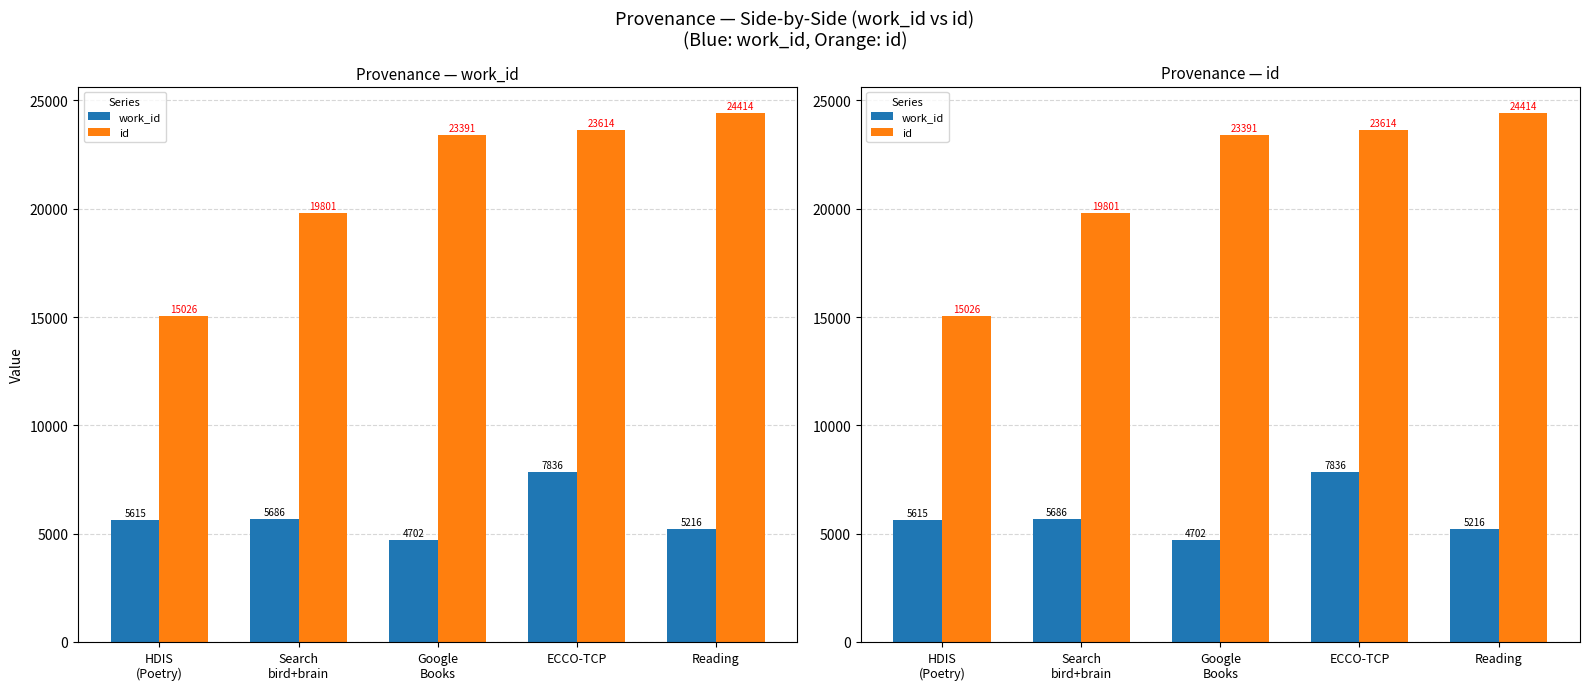

Reading left to right, list all the values displayed in this chart.

work_id: 5615	5686	4702	7836	5216
id: 15026	19801	23391	23614	24414